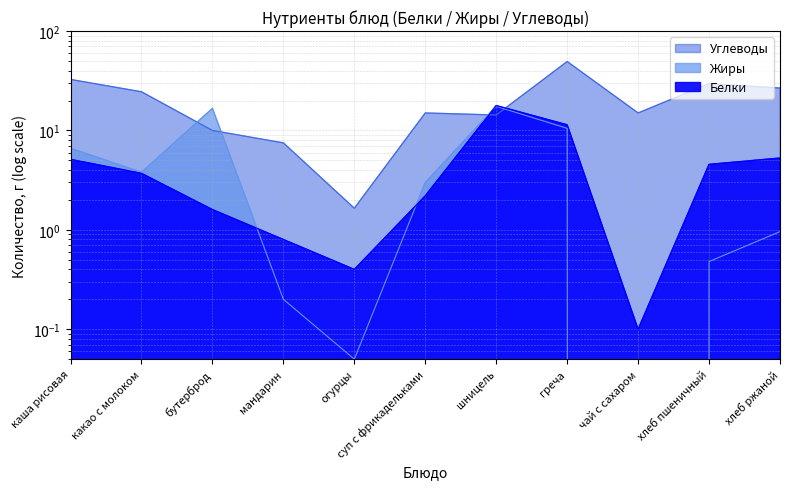

The value of Углеводы at каша рисовая is 13.6. True or false?

False